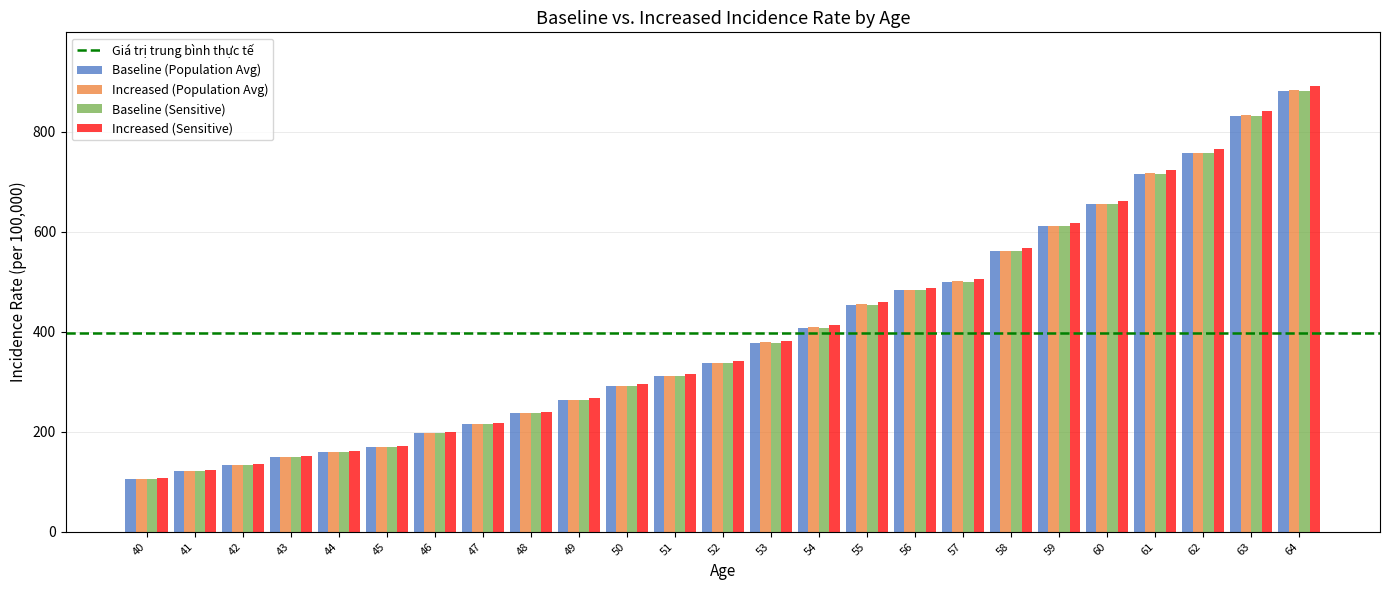

At which category is the sum across all series the highest?

64